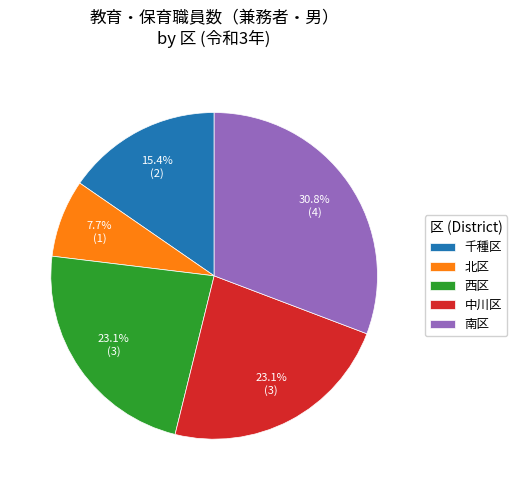

How many slices are in this pie chart?

5